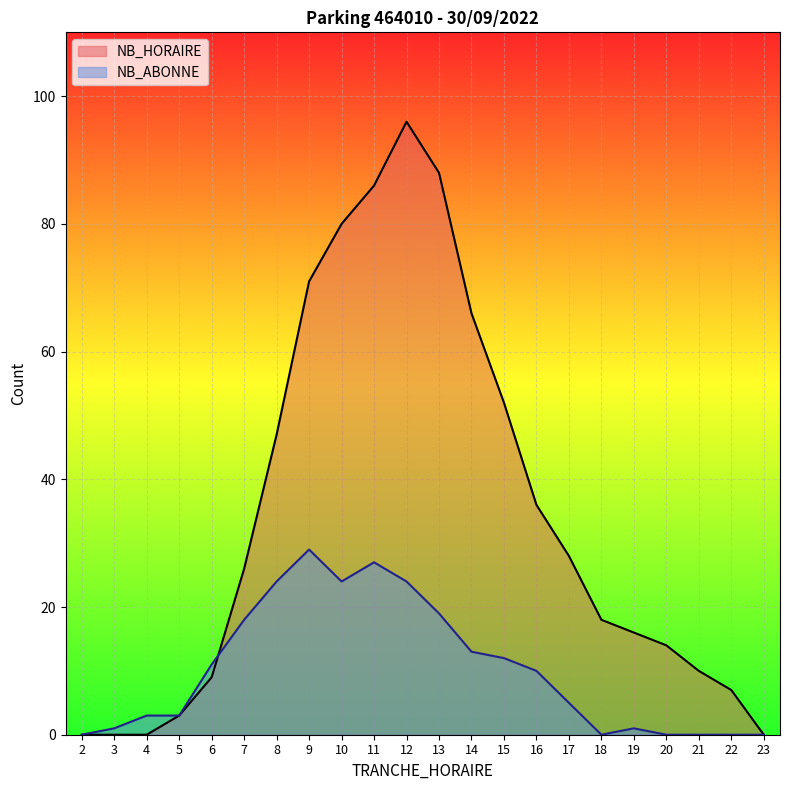

After their last crossing, which series has the higher values: NB_ABONNE or NB_HORAIRE?

NB_HORAIRE